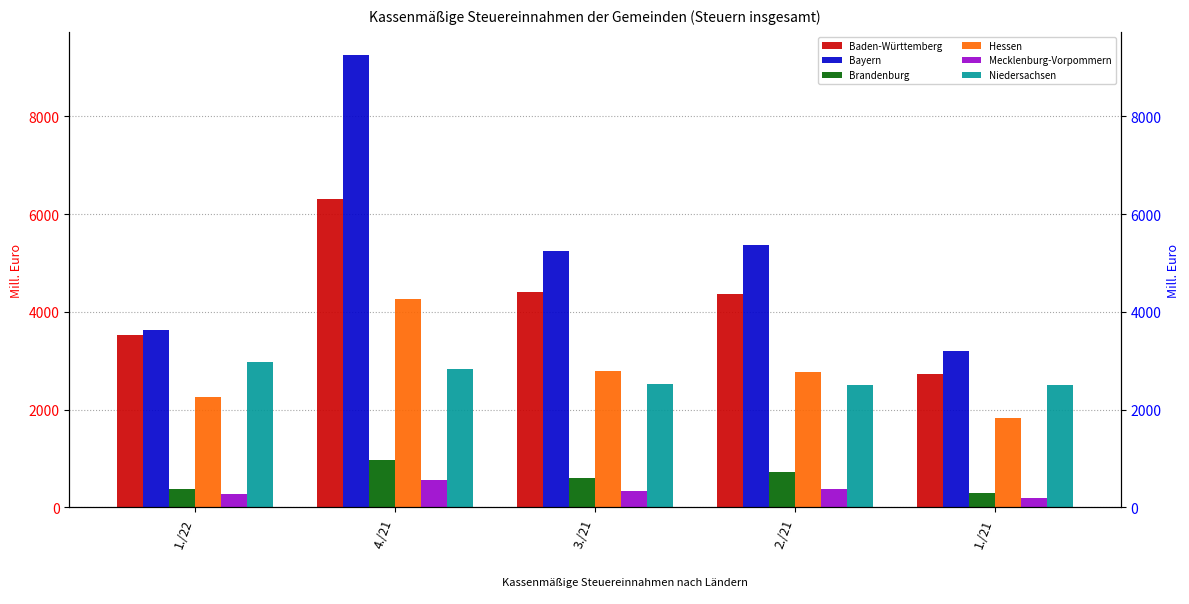

List the series in order of their peak value, lowest first.

Mecklenburg-Vorpommern, Brandenburg, Niedersachsen, Hessen, Baden-Württemberg, Bayern